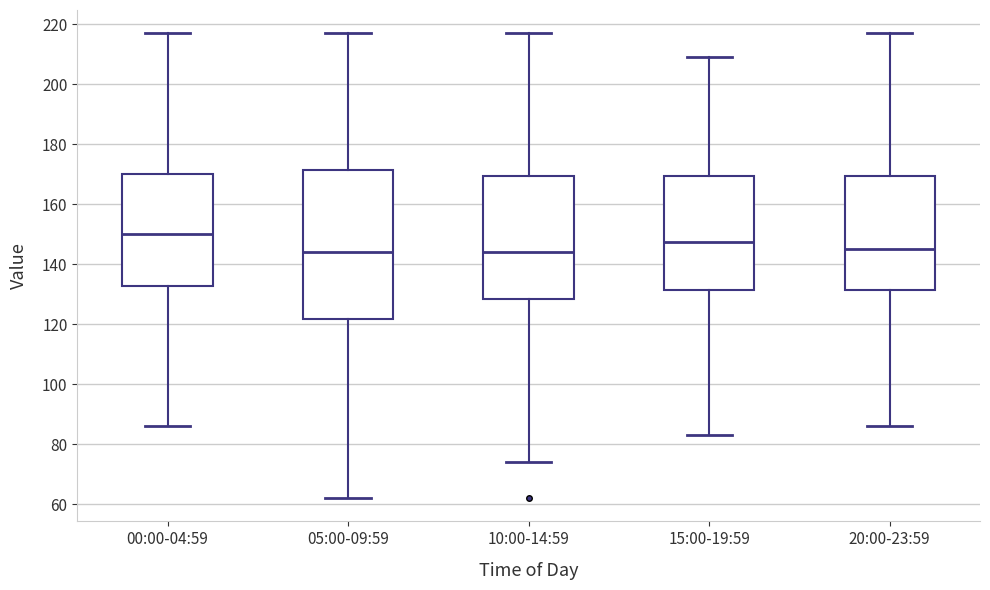

Where does the upper whisker of the box for 10:00-14:59 end on the y-axis? The values are not printed on the chart, so give them approximately, as read against the axis.

218